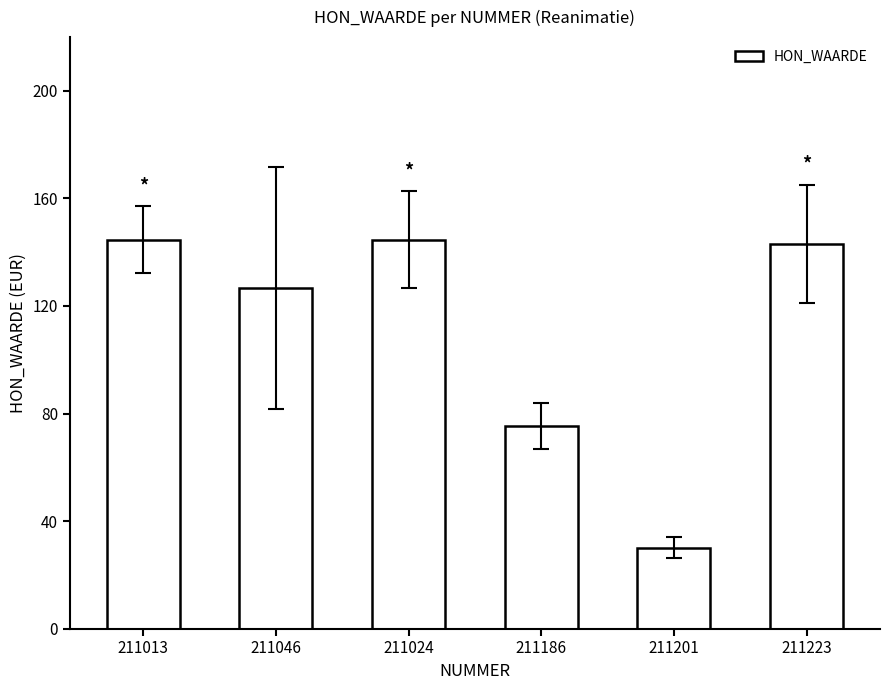

Approximately how many times larger is the value at 211046 compared to 211223?

0.9